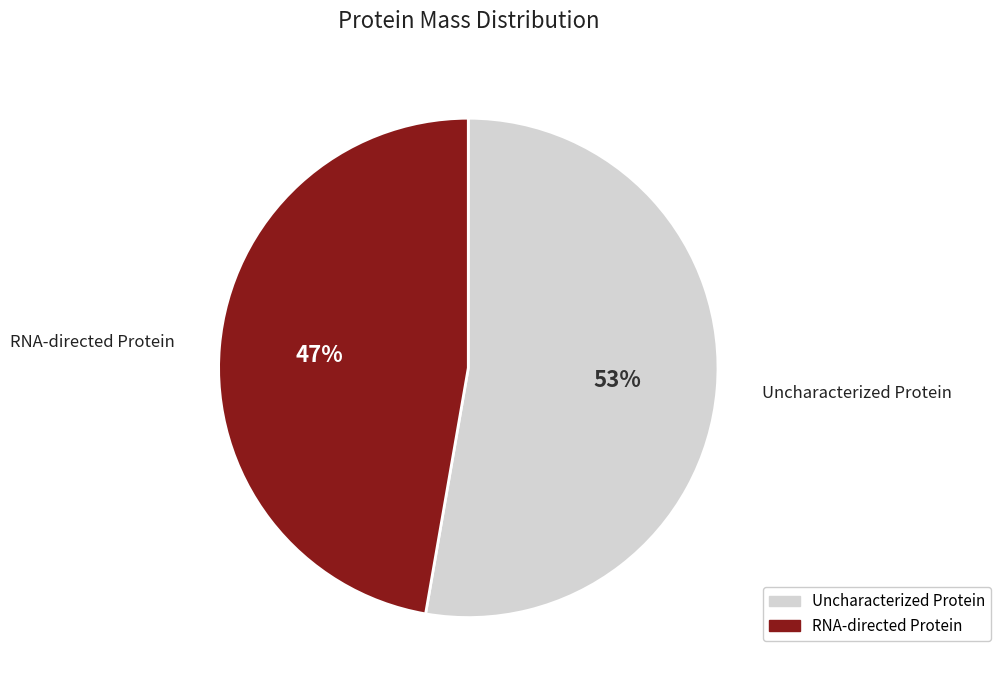

Rank the categories by value from highest to lowest.

Uncharacterized Protein, RNA-directed Protein